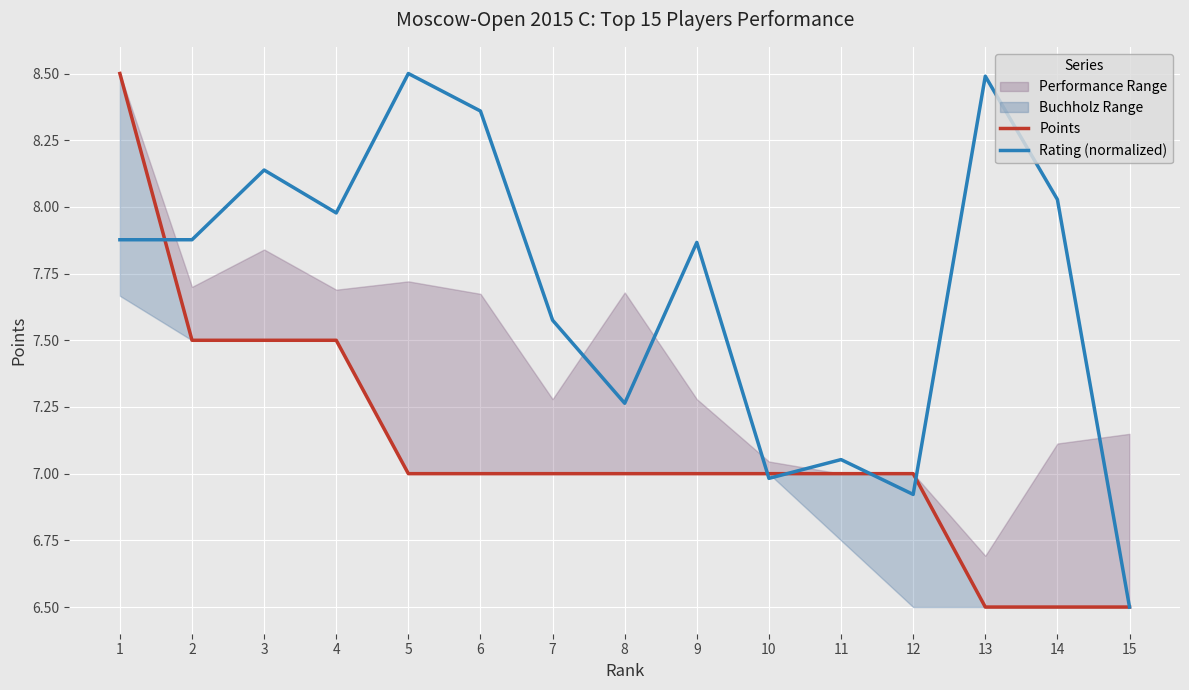

True or false: Rating (normalized) has a value of 8.5 at 5.

True